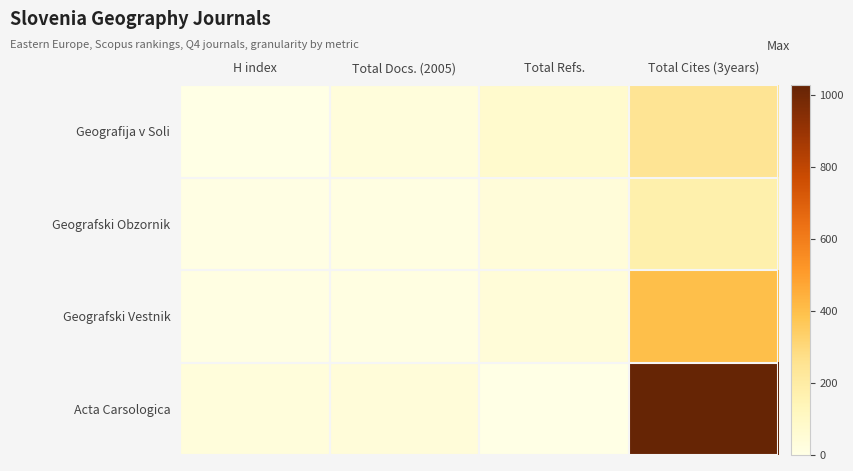

Reading left to right, transcribe all the data shown in this chart.

Geografija v Soli: H index=4	Total Docs. (2005)=31	Total Refs.=74	Total Cites (3years)=246
Geografski Obzornik: H index=5	Total Docs. (2005)=14	Total Refs.=39	Total Cites (3years)=175
Geografski Vestnik: H index=12	Total Docs. (2005)=16	Total Refs.=44	Total Cites (3years)=401
Acta Carsologica: H index=29	Total Docs. (2005)=40	Total Refs.=0	Total Cites (3years)=1027